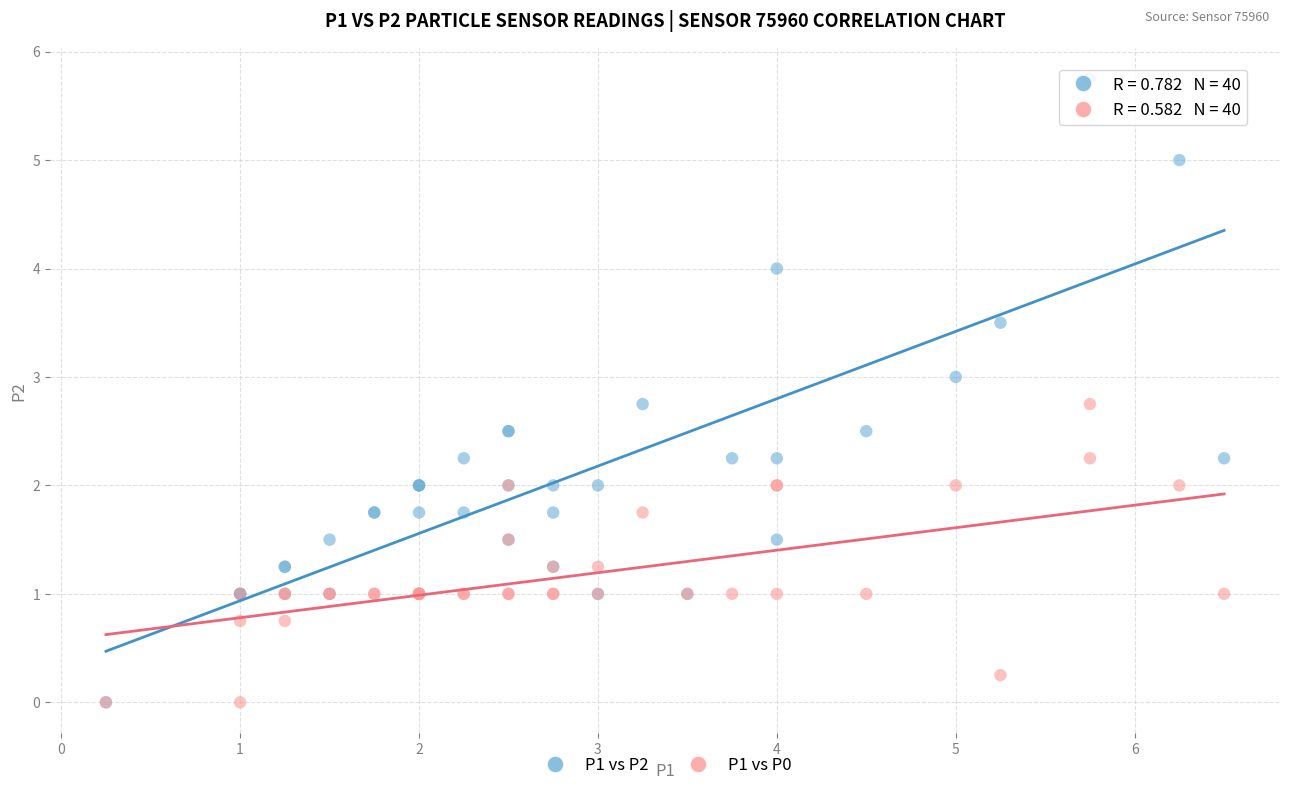

What are all the series names shown in the legend?

P1 vs P2, P1 vs P0